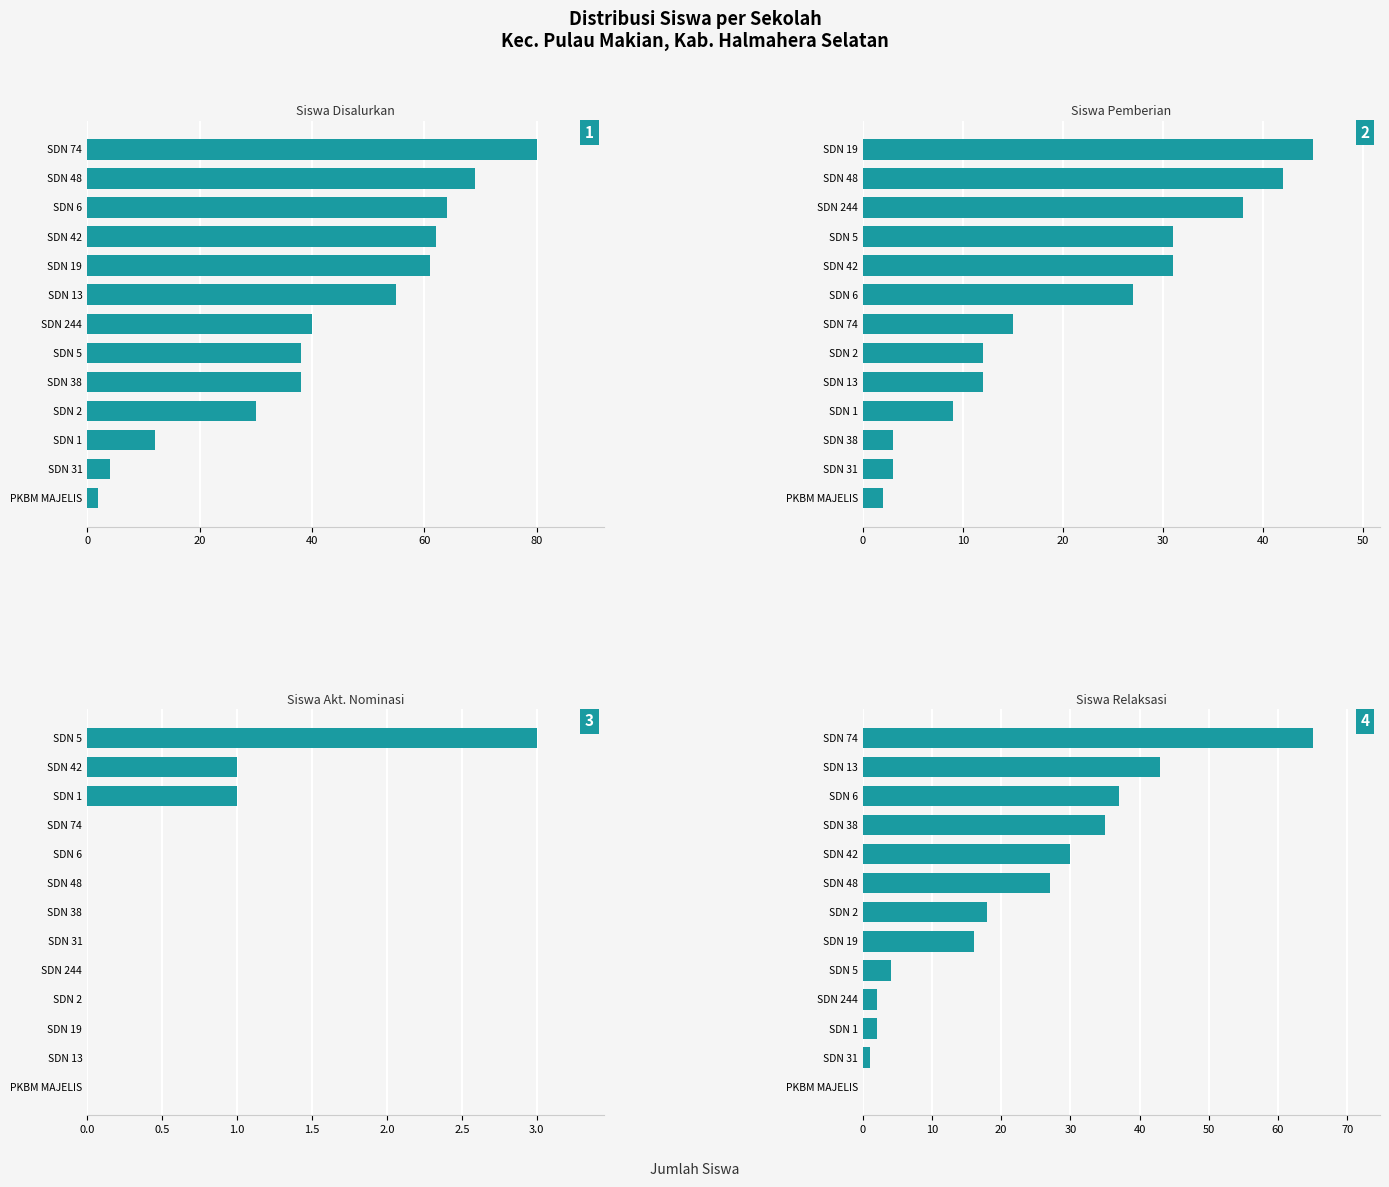

Rank the series by their maximum value, from highest to lowest.

Siswa Disalurkan, Siswa Relaksasi, Siswa Pemberian, Siswa Akt. Nominasi